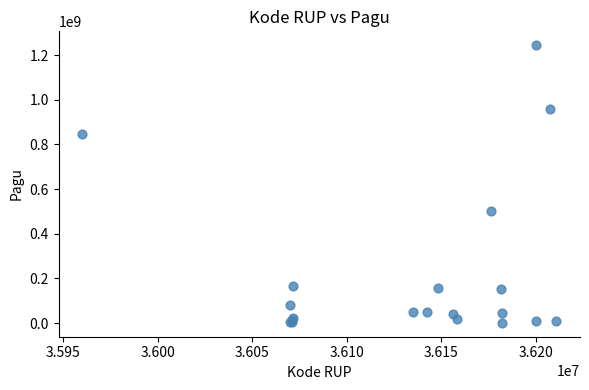

What Y value in the scatter plot is closest to 622840000?

499932000